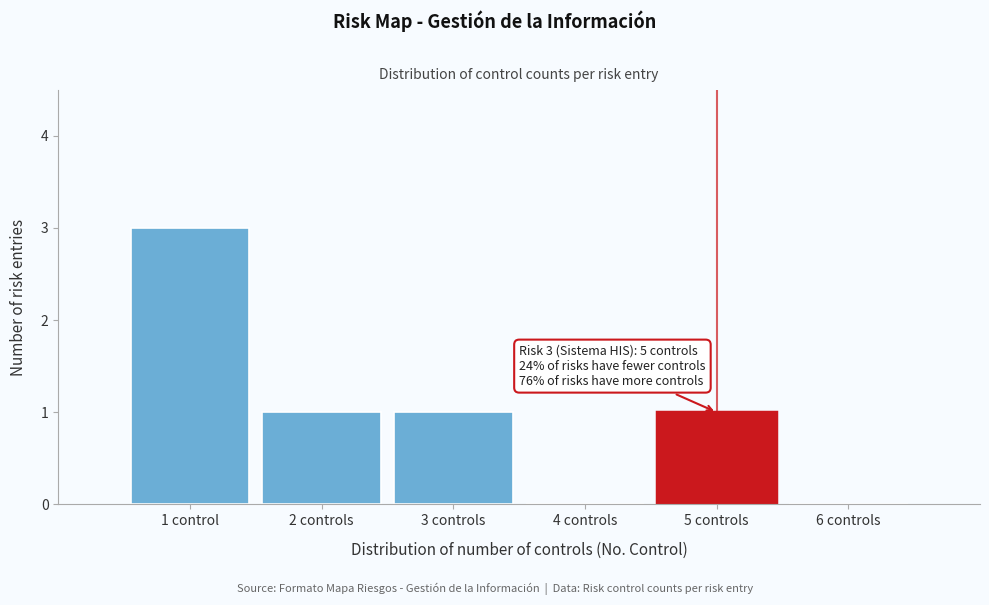

Reading right to left, what are all the values shown in this chart?

6 controls=0	5 controls=1	4 controls=0	3 controls=1	2 controls=1	1 control=3